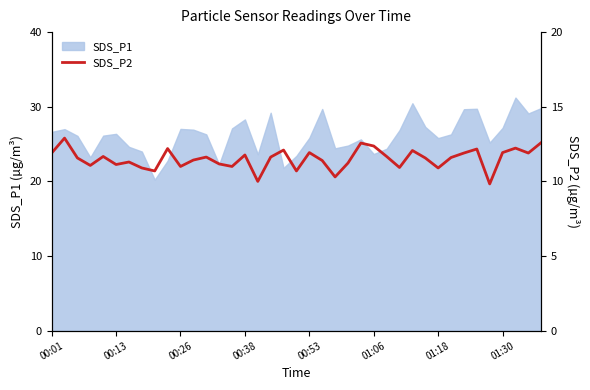

How many interior local peaks (higher than both neighbors) does the data have?

12